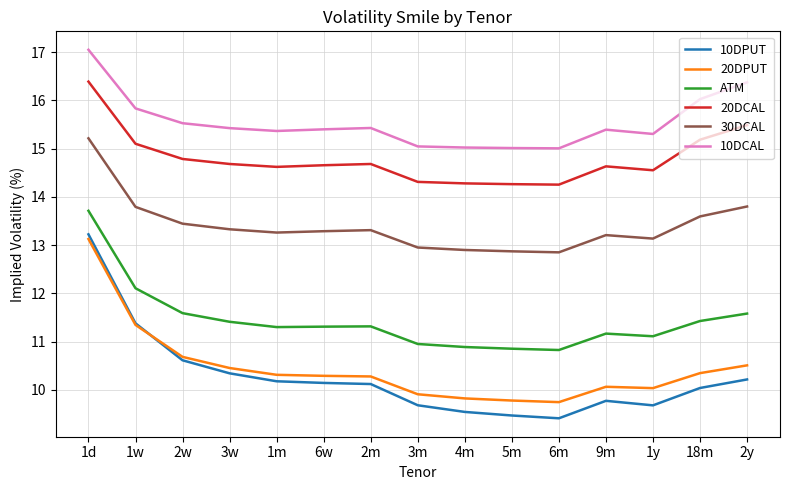

What is the spread (max minus min) of values at 1d?

3.9